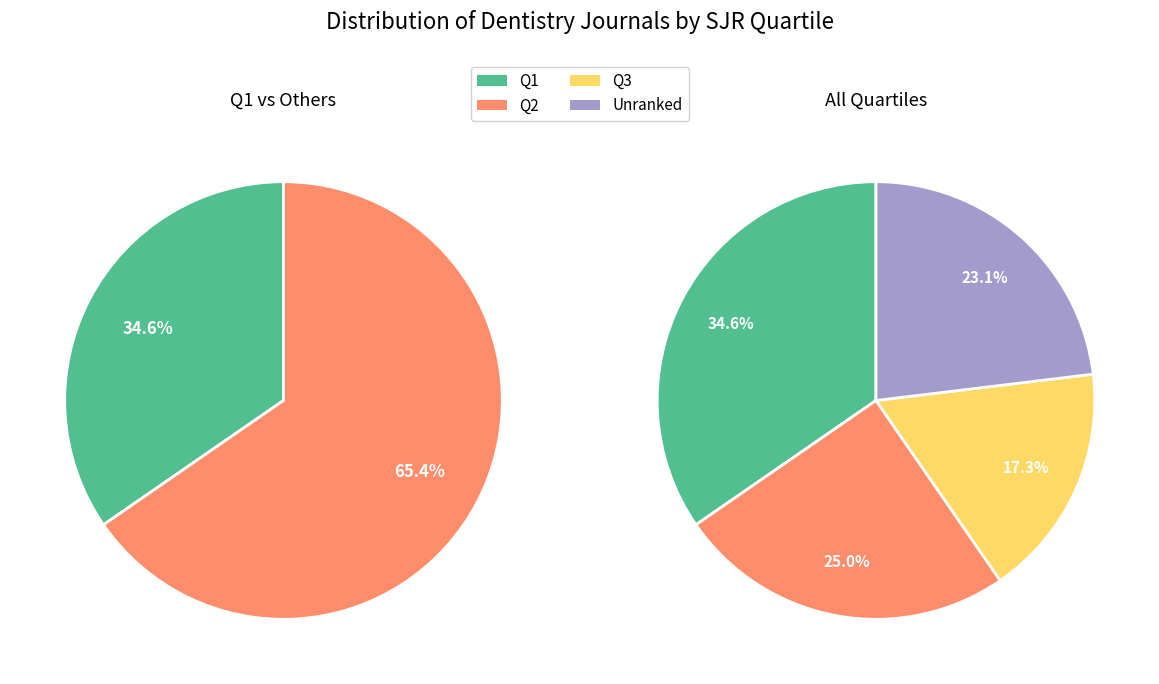

Which has a higher value, Q2 or Q1?

Q1